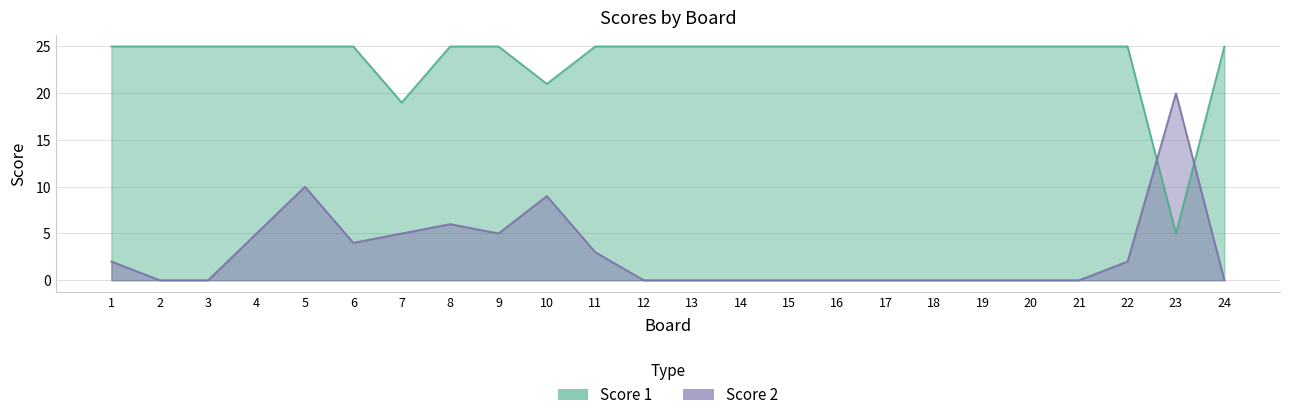

Reading right to left, transcribe all the data shown in this chart.

Score 1: 24=25	23=5	22=25	21=25	20=25	19=25	18=25	17=25	16=25	15=25	14=25	13=25	12=25	11=25	10=21	9=25	8=25	7=19	6=25	5=25	4=25	3=25	2=25	1=25
Score 2: 24=0	23=20	22=2	21=0	20=0	19=0	18=0	17=0	16=0	15=0	14=0	13=0	12=0	11=3	10=9	9=5	8=6	7=5	6=4	5=10	4=5	3=0	2=0	1=2